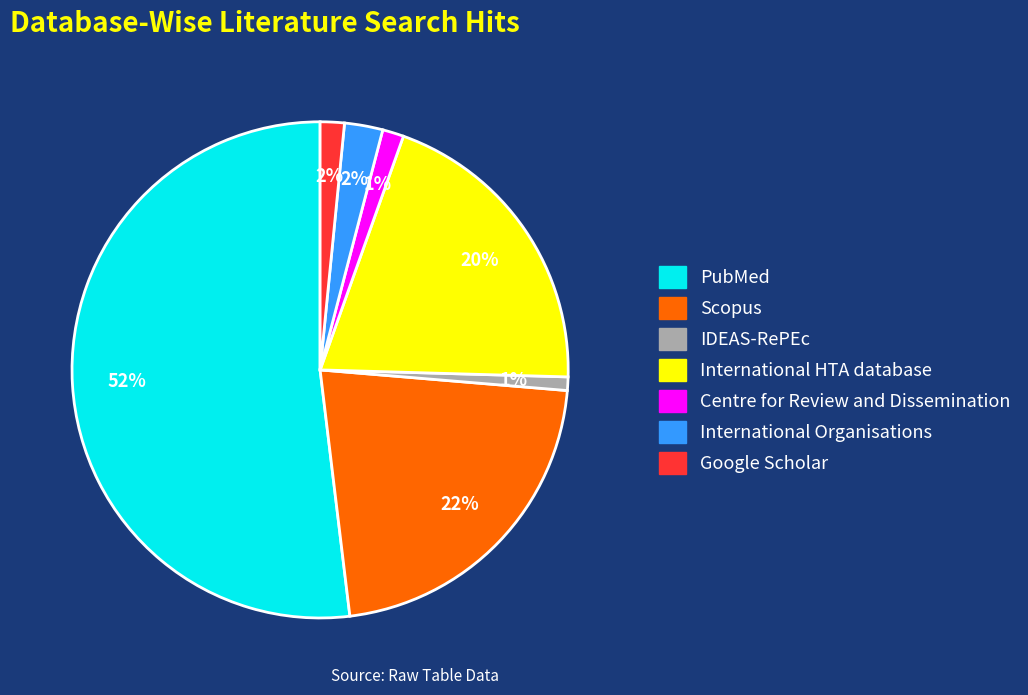

Is there any slice that represents more than half of the pie?

Yes